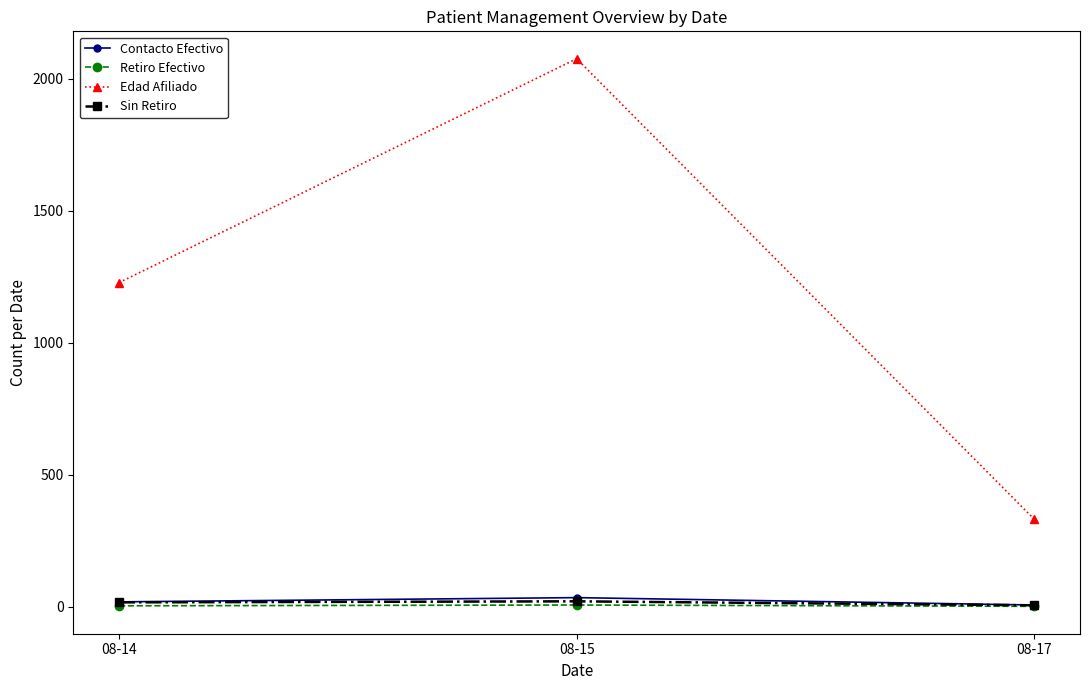

Rank the categories by Edad Afiliado value from lowest to highest.

08-17, 08-14, 08-15